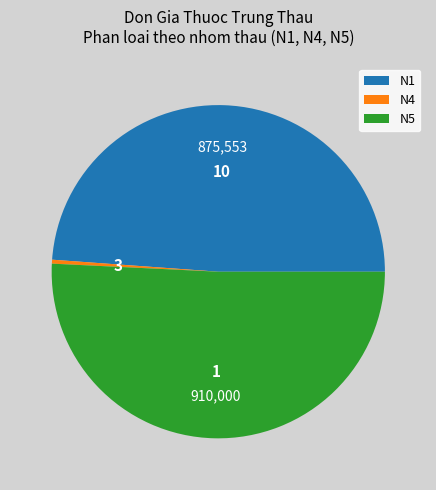

What is the smallest slice in the pie chart?

N4